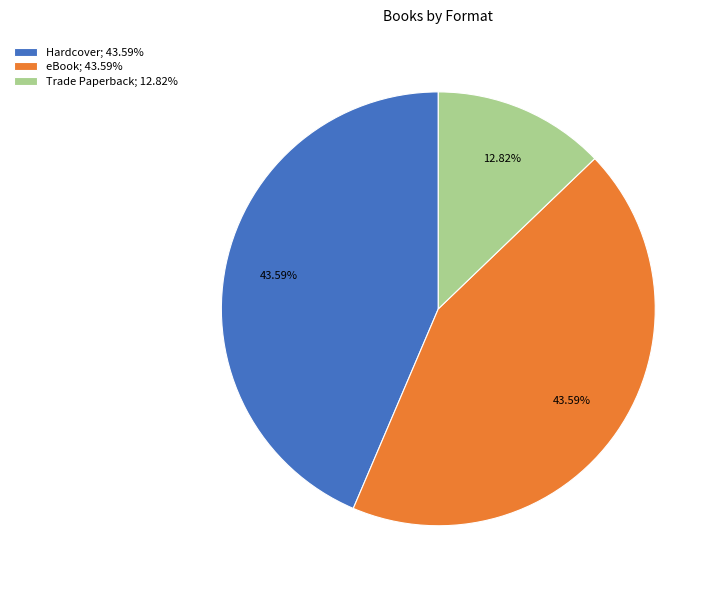

To the nearest percent, what is the combined percentage of Trade Paperback and Hardcover?

56%